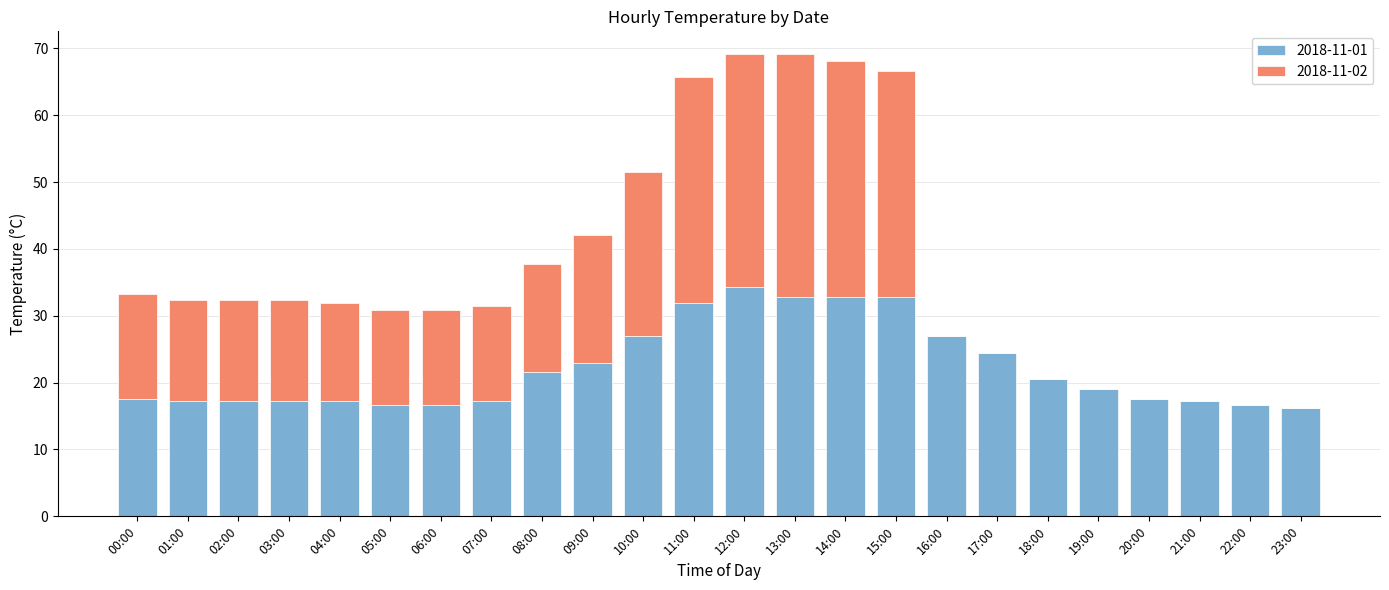

The 2018-11-01 series shows 16.2 at 23:00. True or false?

True